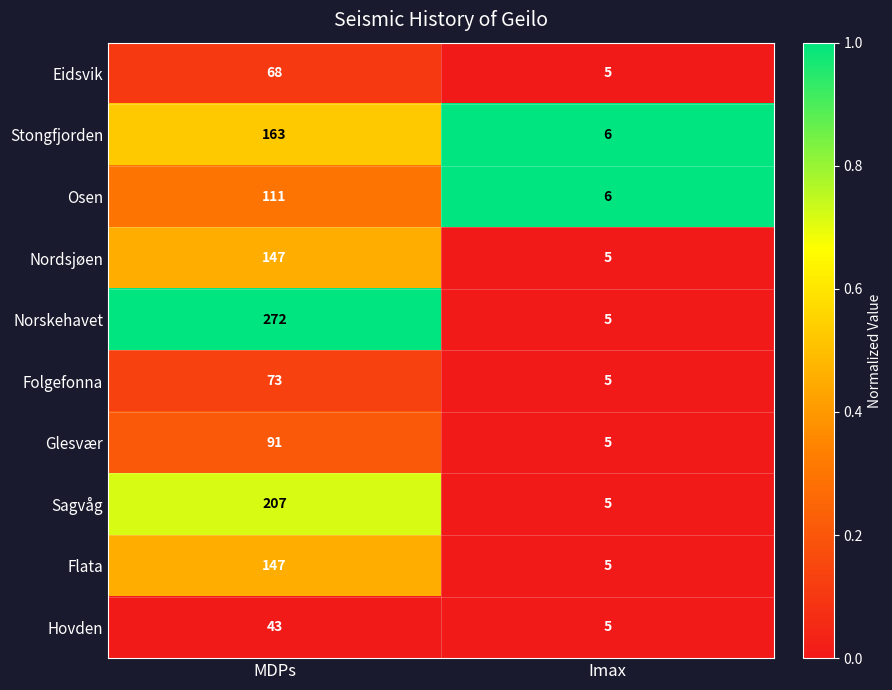

List the labels in order of Norskehavet value, smallest first.

Imax, MDPs